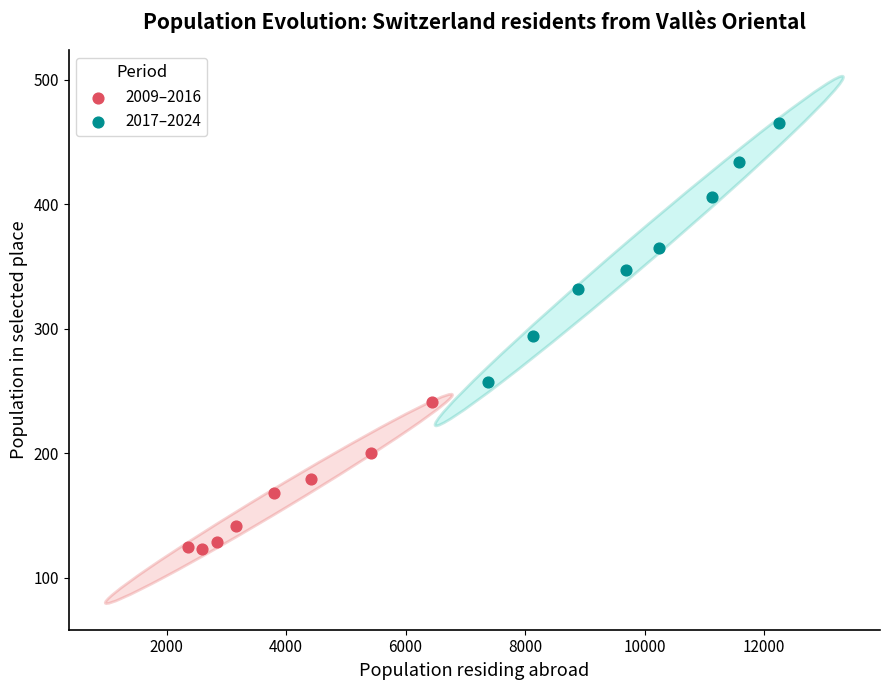

Which series reaches the minimum Y coordinate?

2009–2016